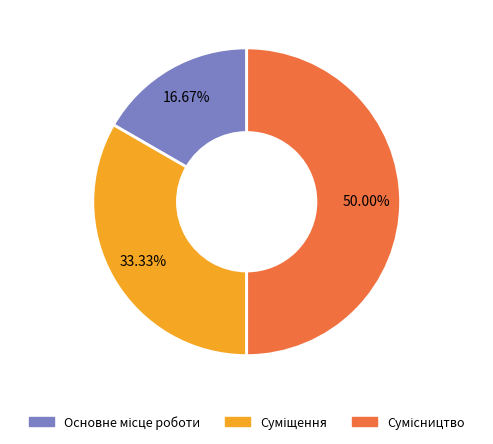

Approximately how many times larger is the value at Основне місце роботи compared to Суміщення?

0.5